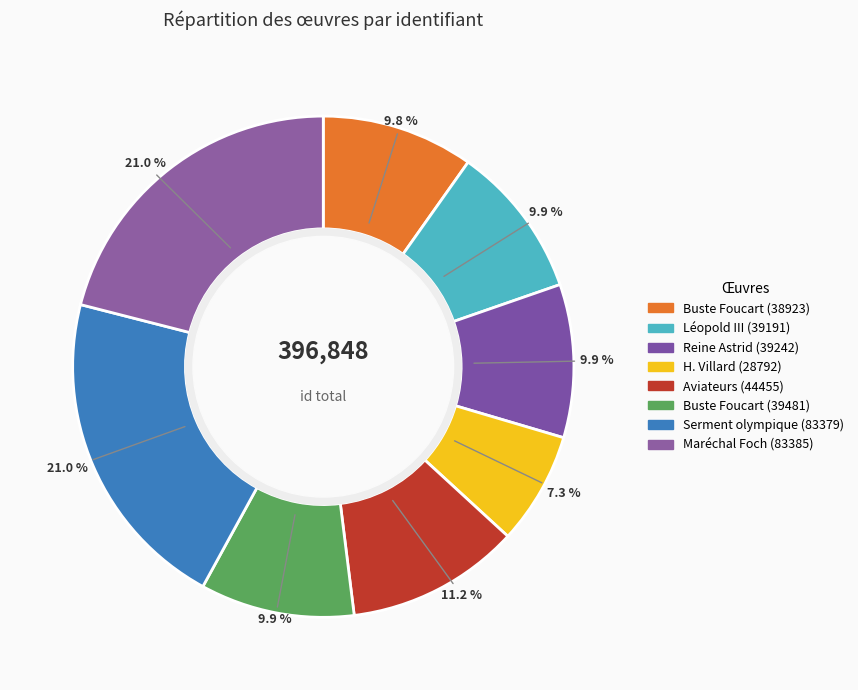

Is there any slice that represents more than half of the pie?

No